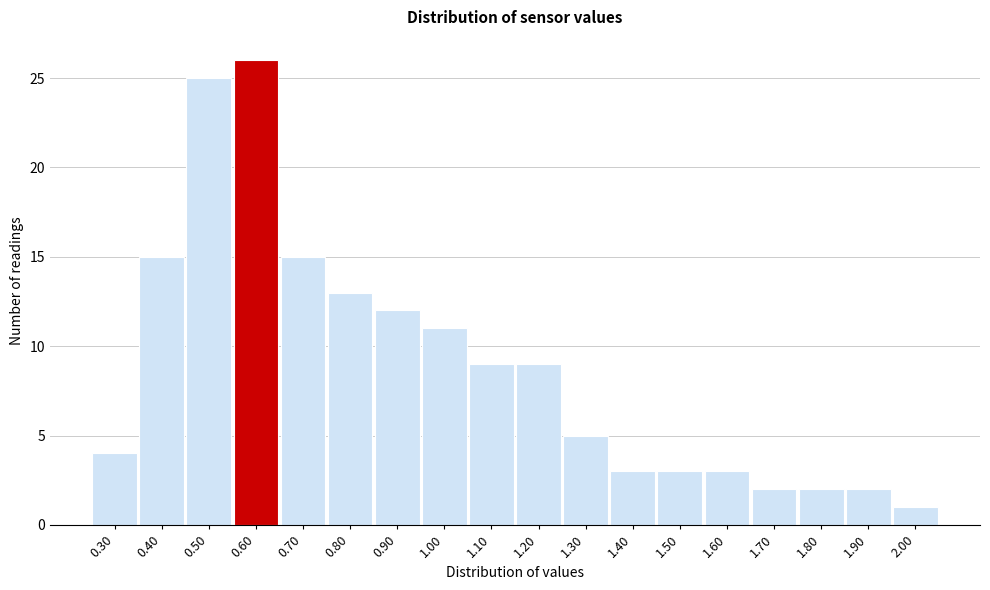

Reading left to right, list every bar in this chart as the range it spans on the x-axis followed by its height. The values are not printed on the chart, so give them approximately, as read against the axis.

0.25 to 0.35: 4
0.35 to 0.45: 15
0.45 to 0.55: 25
0.55 to 0.65: 26
0.65 to 0.75: 15
0.75 to 0.85: 13
0.85 to 0.95: 12
0.95 to 1.05: 11
1.05 to 1.15: 9
1.15 to 1.25: 9
1.25 to 1.35: 5
1.35 to 1.45: 3
1.45 to 1.55: 3
1.55 to 1.65: 3
1.65 to 1.75: 2
1.75 to 1.85: 2
1.85 to 1.95: 2
1.95 to 2.05: 1